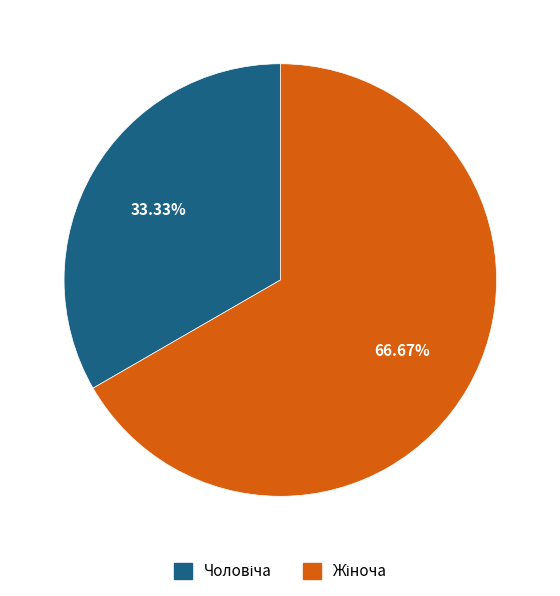

Is there a majority slice in this chart?

Yes